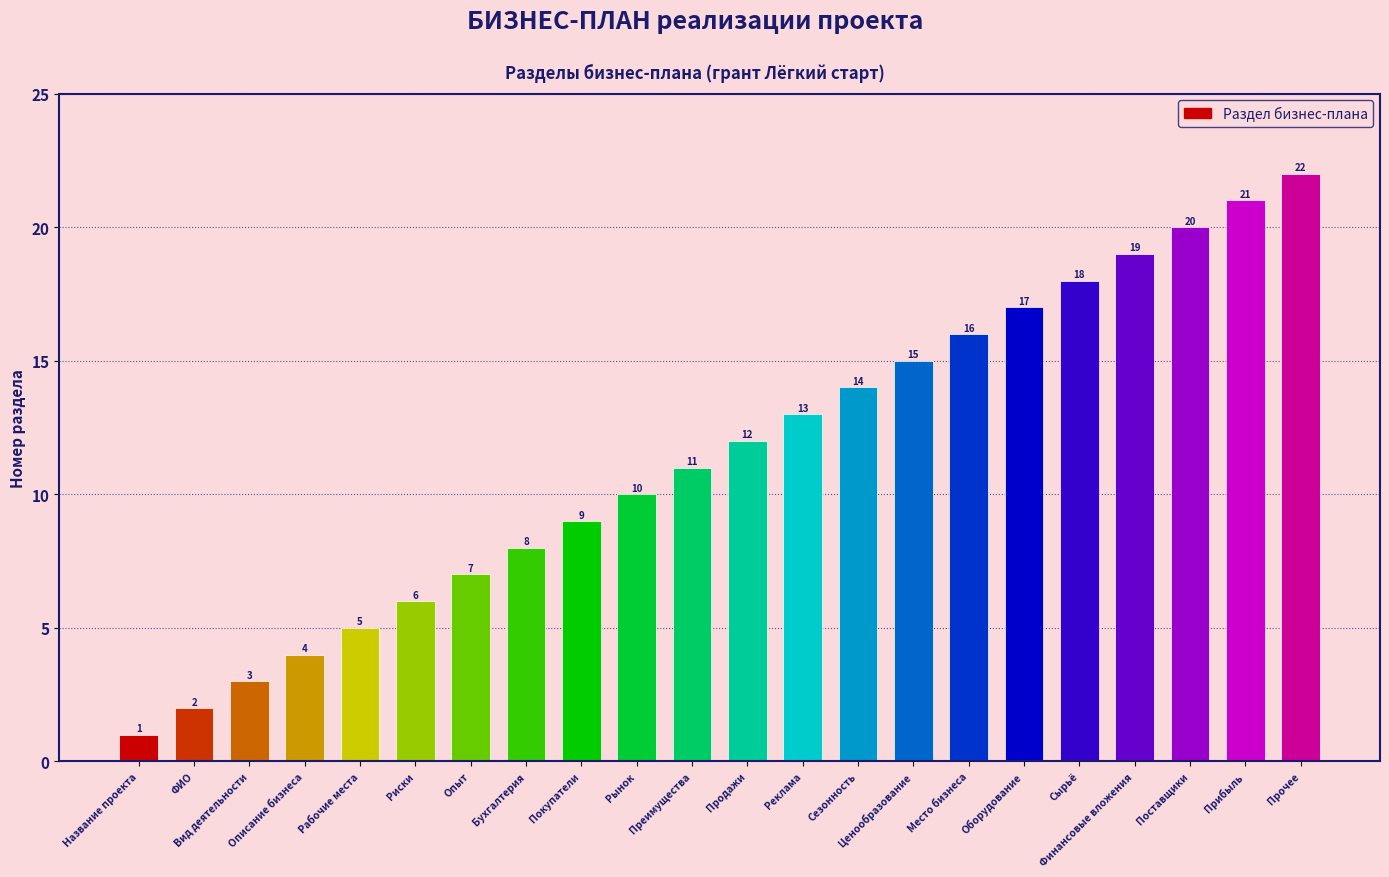

Rank the categories by value from highest to lowest.

Прочее, Прибыль, Поставщики, Финансовые вложения, Сырьё, Оборудование, Место бизнеса, Ценообразование, Сезонность, Реклама, Продажи, Преимущества, Рынок, Покупатели, Бухгалтерия, Опыт, Риски, Рабочие места, Описание бизнеса, Вид деятельности, ФИО, Название проекта